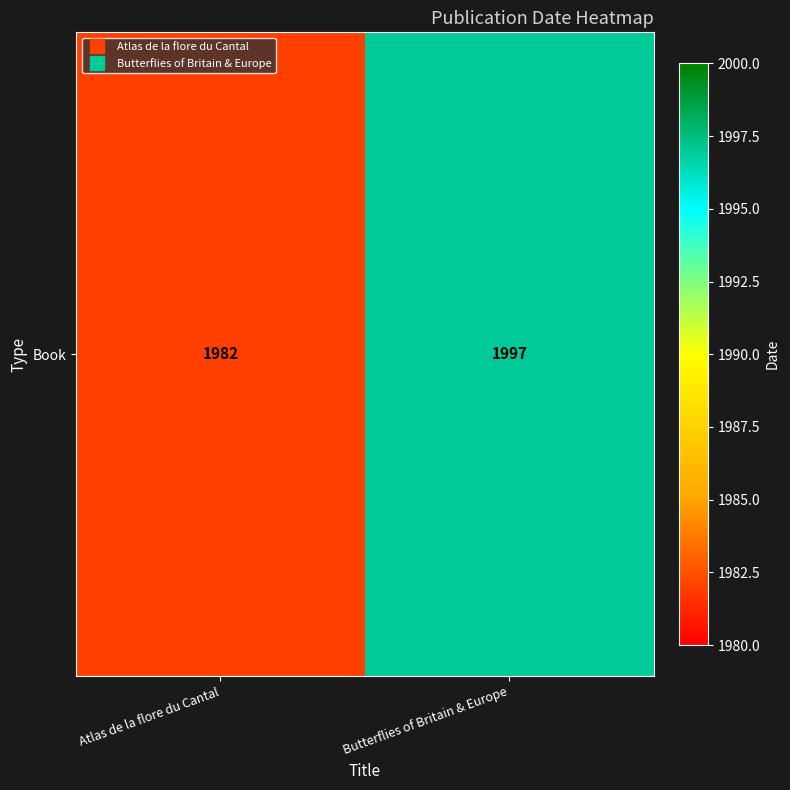

Reading right to left, transcribe all the data shown in this chart.

1997	1982